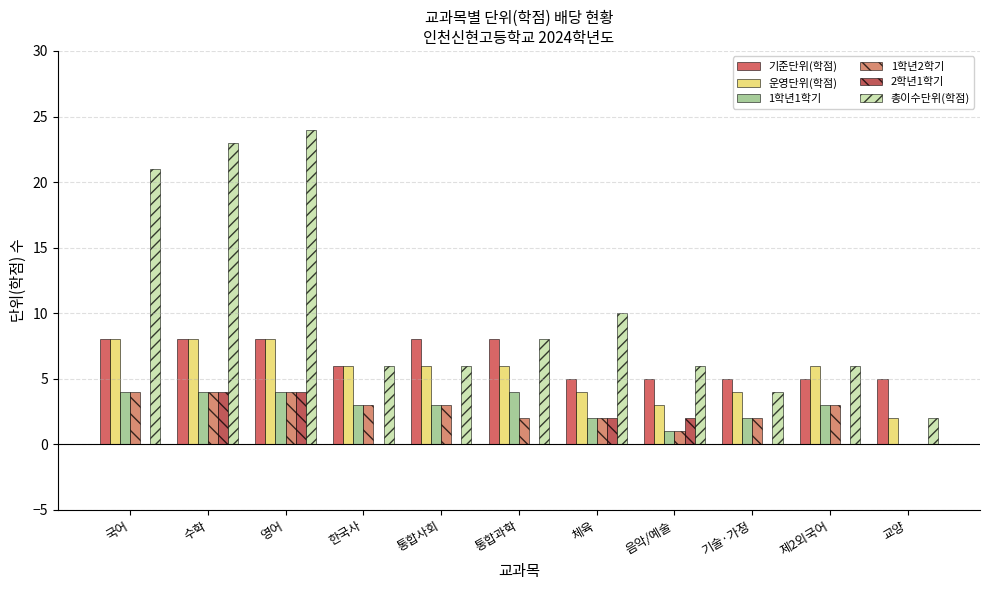

Is the value of 1학년2학기 at 국어 greater than the value of 총이수단위(학점) at 수학?

No